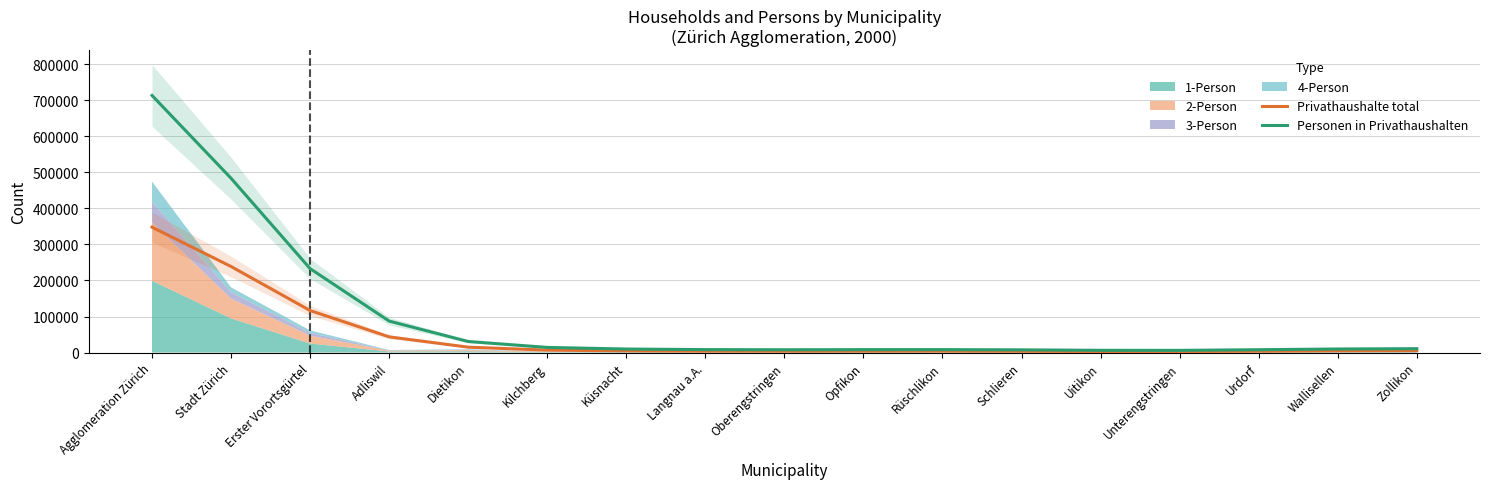

Reading left to right, transcribe all the data shown in this chart.

Privathaushalte total: Agglomeration Zürich=347853.3	Stadt Zürich=238808.6	Erster Vorortsgürtel=116605.6	Adliswil=43635.0	Dietikon=15032.6	Kilchberg=6887.1	Küsnacht=4727.5	Langnau a.A.=3943.3	Oberengstringen=3813.6	Opfikon=3995.1	Rüschlikon=3992.0	Schlieren=3633.4	Uitikon=2969.0	Unterengstringen=2866.5	Urdorf=3744.1	Wallisellen=4781.4	Zollikon=5317.9
Personen in Privathaushalten: Agglomeration Zürich=713293.9	Stadt Zürich=483571.7	Erster Vorortsgürtel=232887.6	Adliswil=87379.1	Dietikon=30787.7	Kilchberg=14343.0	Küsnacht=9880.8	Langnau a.A.=8249.6	Oberengstringen=7878.2	Opfikon=8175.8	Rüschlikon=8223.3	Schlieren=7580.6	Uitikon=6285.6	Unterengstringen=6142.6	Urdorf=7968.9	Wallisellen=9965.5	Zollikon=10865.2